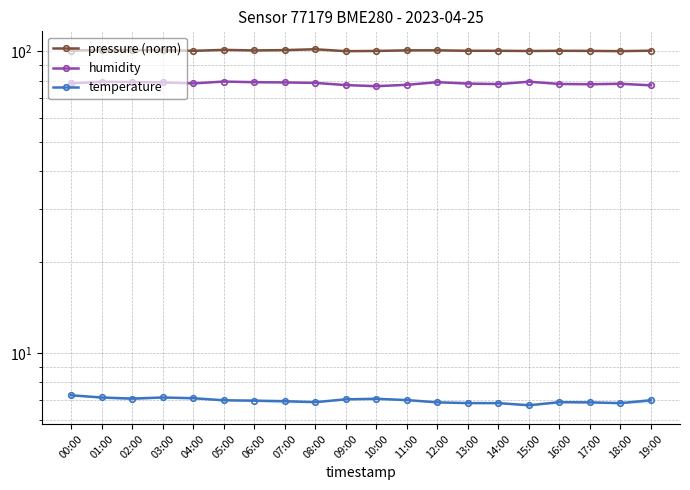

True or false: humidity and temperature intersect in this chart.

False